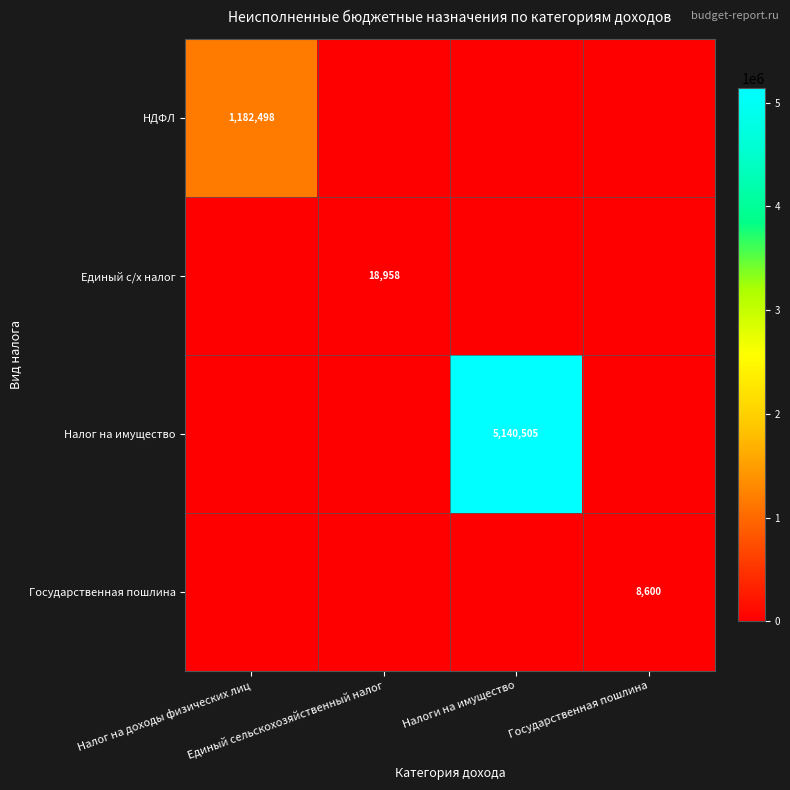

Rank the series by their maximum value, from lowest to highest.

Государственная пошлина, Единый с/х налог, НДФЛ, Налог на имущество